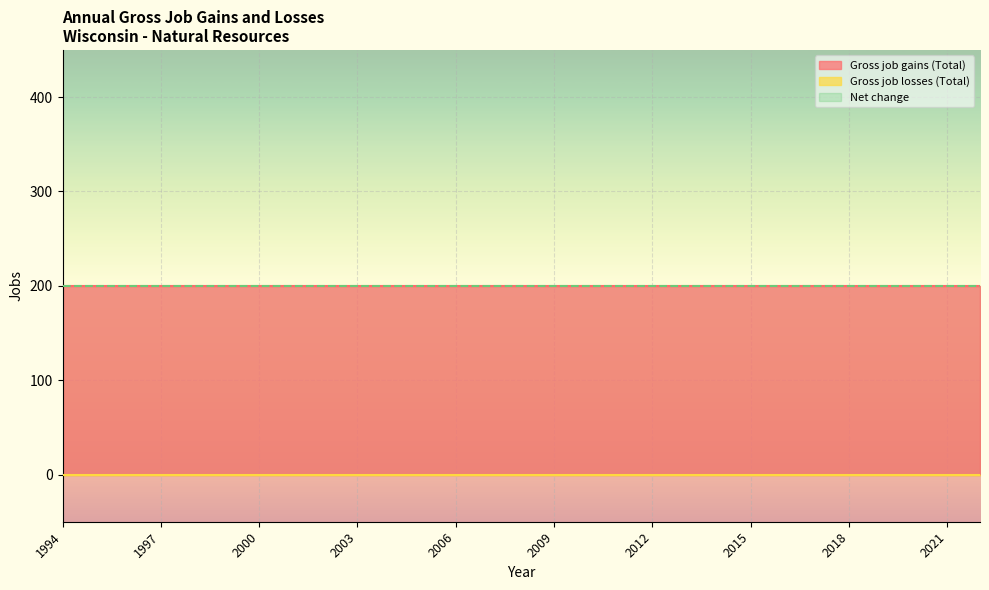

Reading left to right, transcribe all the data shown in this chart.

Gross job gains (Total): 200	200	200	200	200	200	200	200	200	200	200	200	200	200	200	200	200	200	200	200	200	200	200	200	200	200	200	200	200
Gross job losses (Total): 0	0	0	0	0	0	0	0	0	0	0	0	0	0	0	0	0	0	0	0	0	0	0	0	0	0	0	0	0
Net change: 200	200	200	200	200	200	200	200	200	200	200	200	200	200	200	200	200	200	200	200	200	200	200	200	200	200	200	200	200